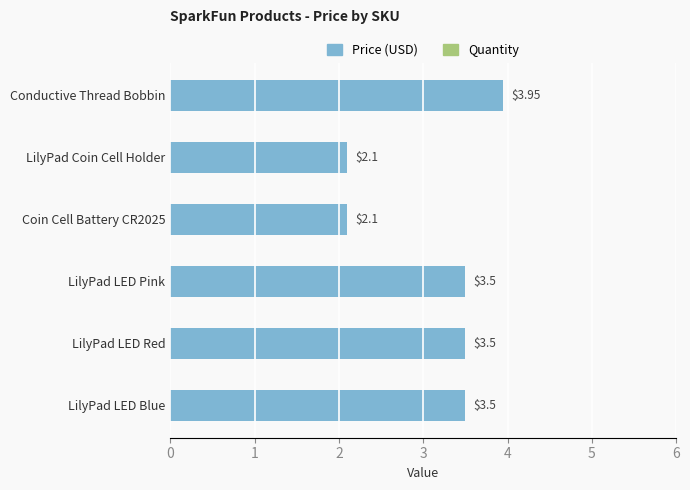

Which label corresponds to the largest value in the chart?

Conductive Thread Bobbin